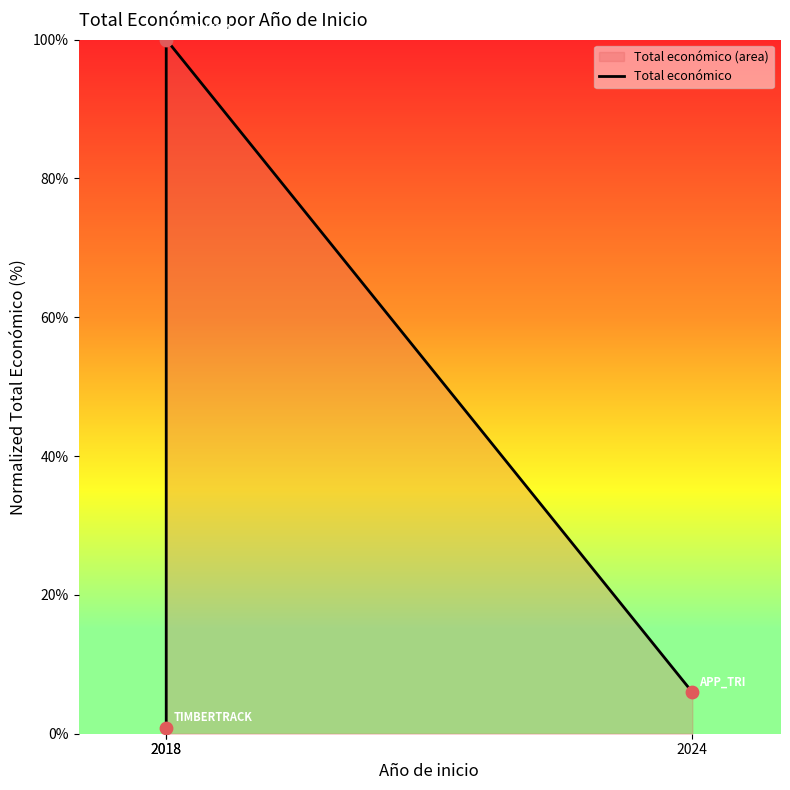

Between 2024 and 2018, which is larger?

2018